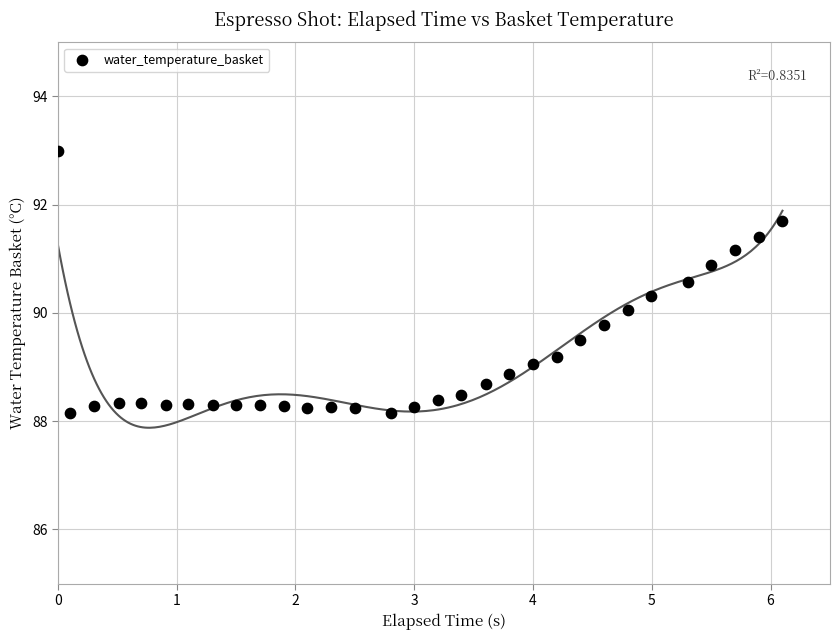

What is the range of X values (max minus min)?

6.1